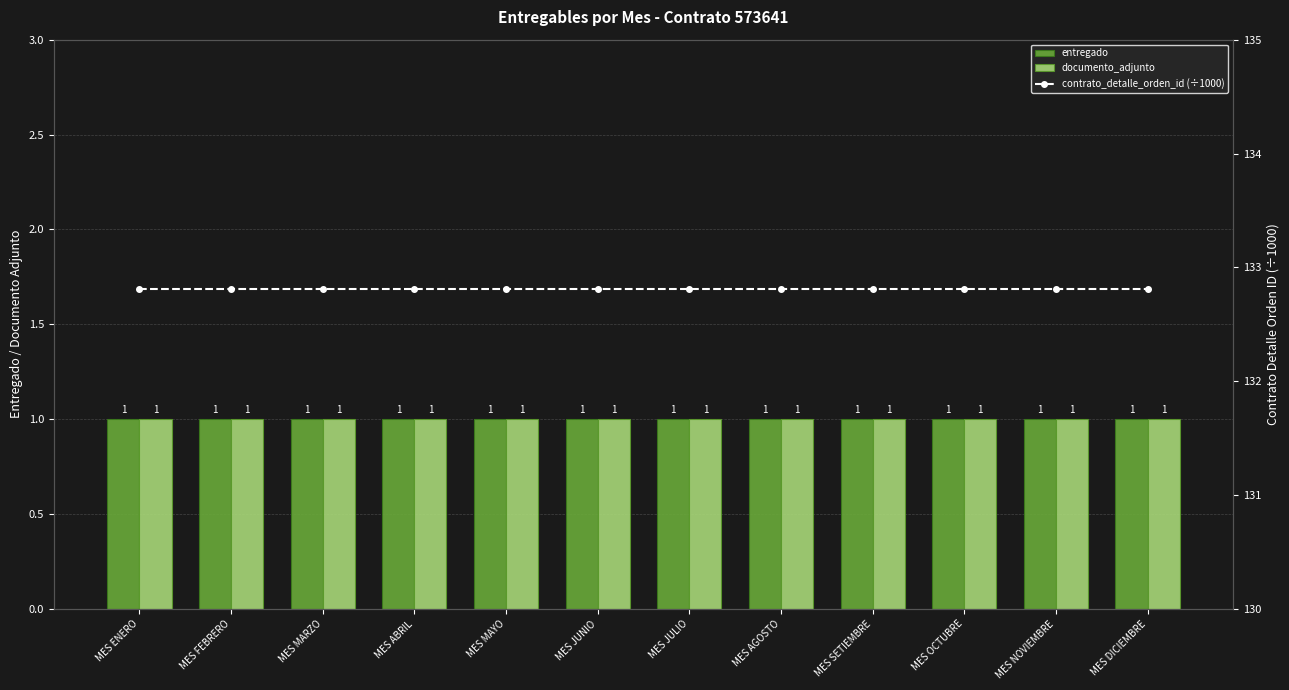

Which series has the largest range (max minus min)?

entregado